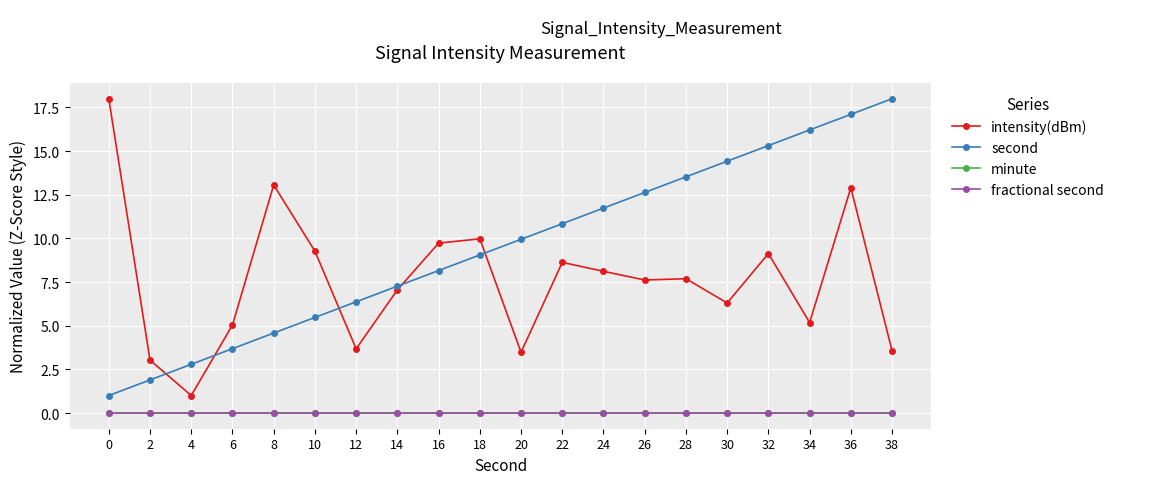

True or false: intensity(dBm) and fractional second cross at least once.

False